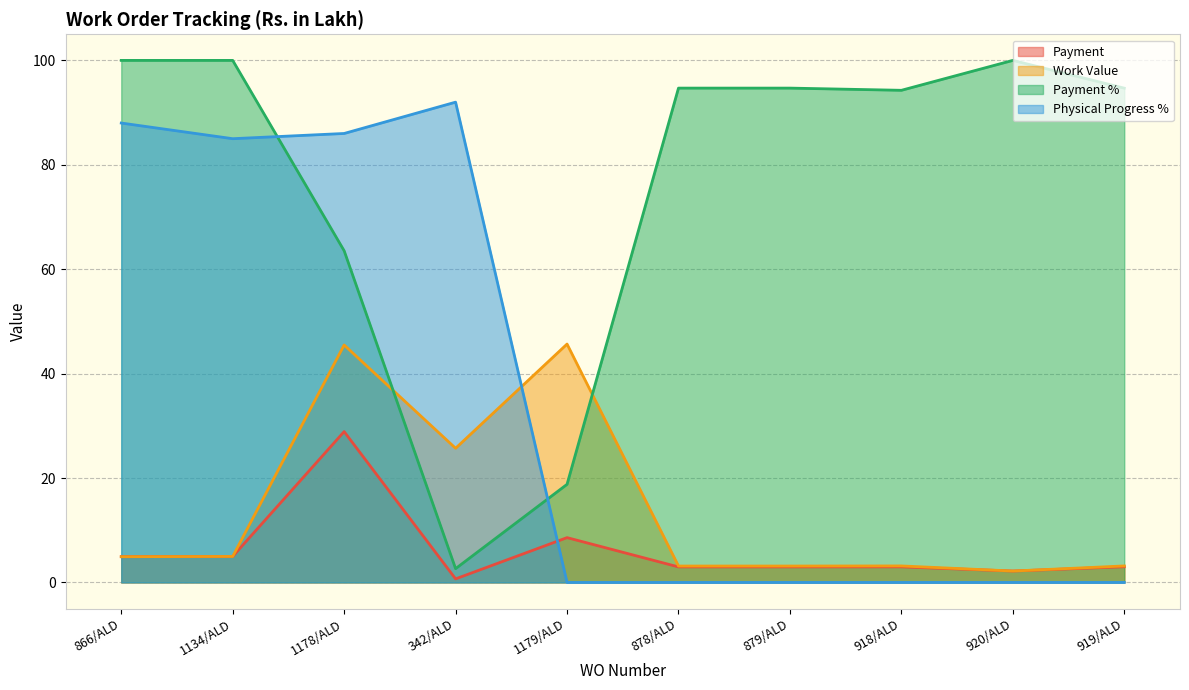

What is the difference between the maximum and second lowest values in the Physical Progress % series?

92.0